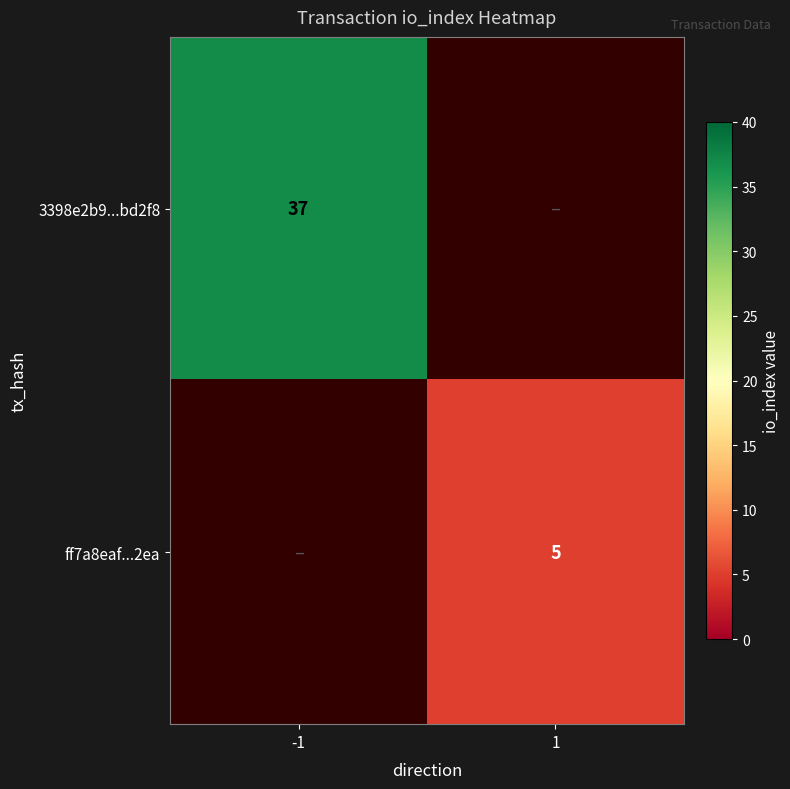

True or false: 3398e2b9...bd2f8 has a value of 17 at -1.

False